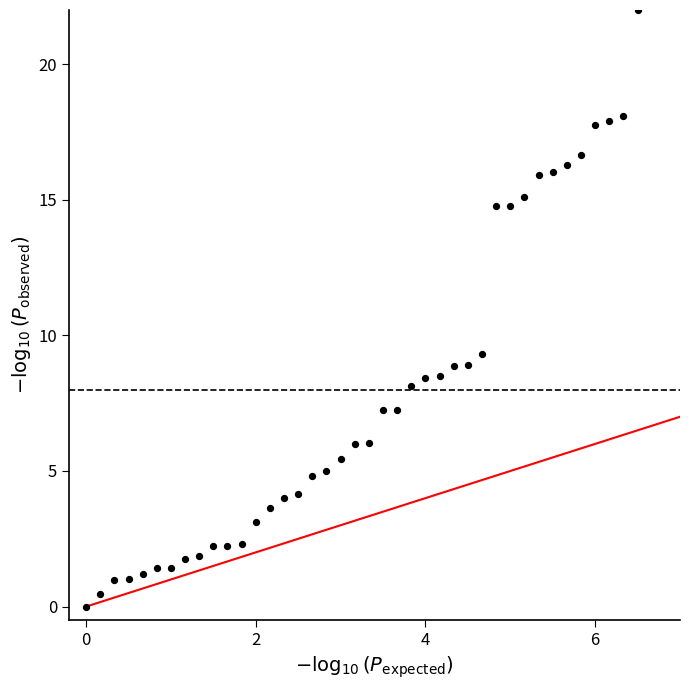

What Y value in the scatter plot is closest to 11?

9.3